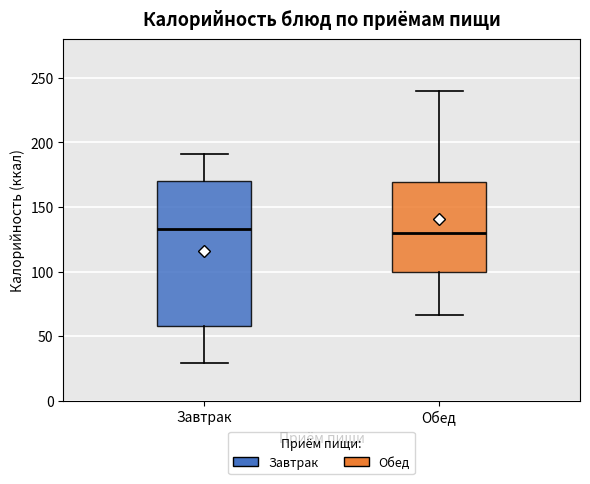

Reading left to right, read every box against the y-axis: the position of its median line, the range the box covers, and the ends of its whiskers. The values are not printed on the chart, so give them approximately, as read against the axis.

Завтрак: median 135, box 60 to 170, whiskers 30 to 190
Обед: median 130, box 100 to 170, whiskers 65 to 240